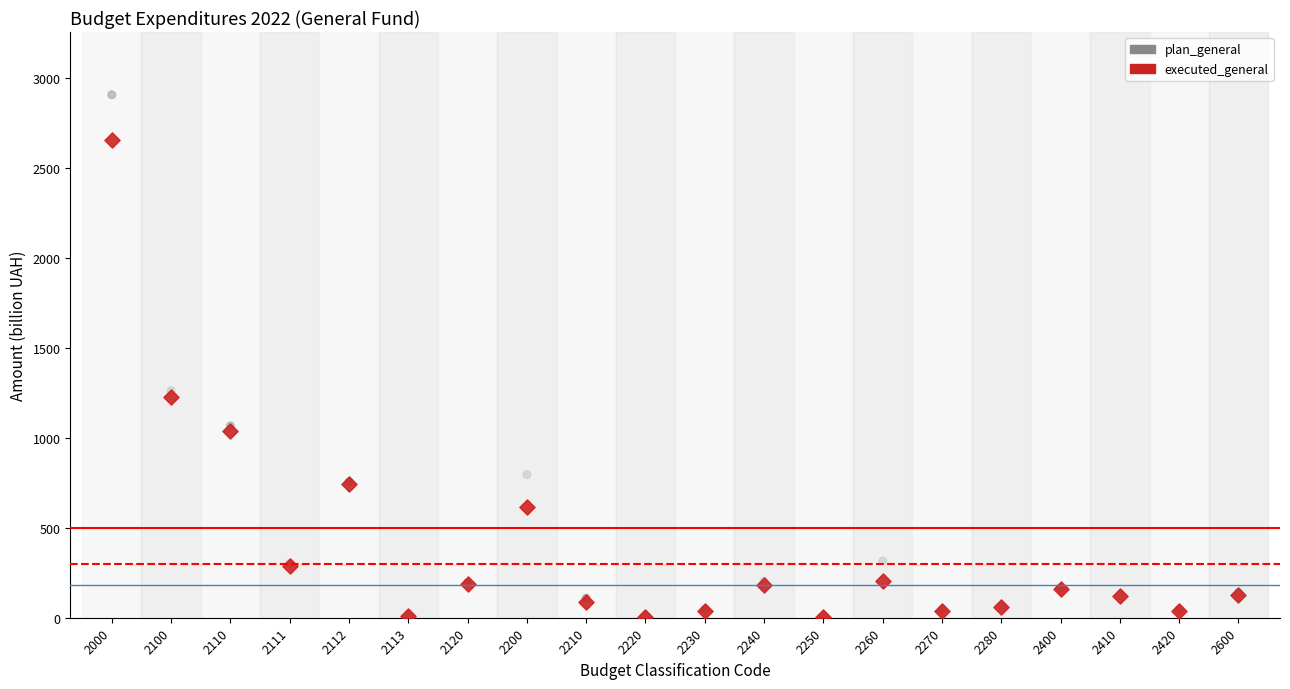

What are all the series names shown in the legend?

plan_general, executed_general